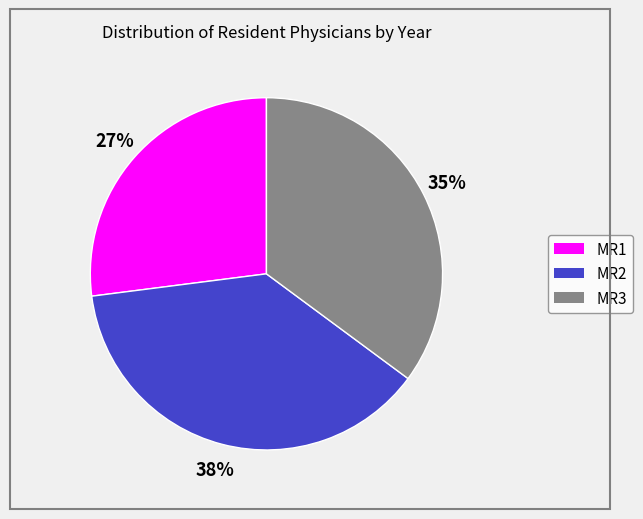

True or false: MR2 accounts for 32% of the total.

False